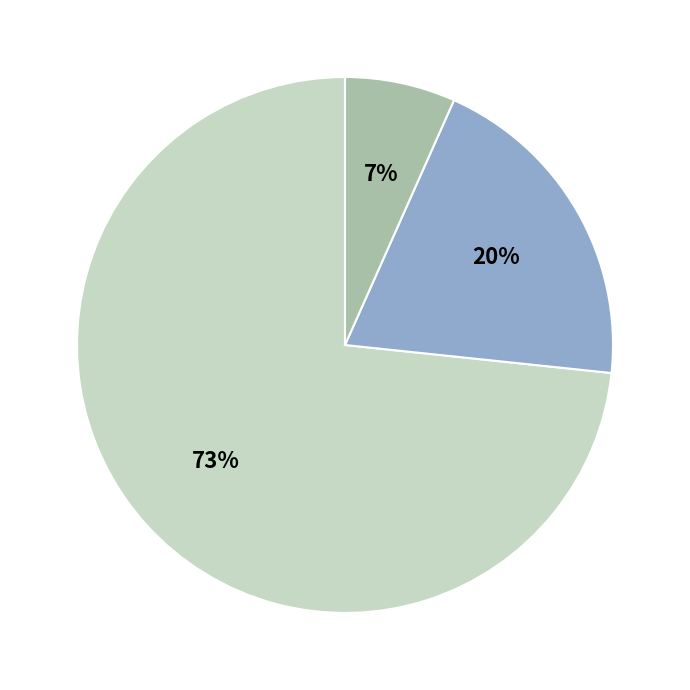

To the nearest percent, what is the average slice percentage?

33%